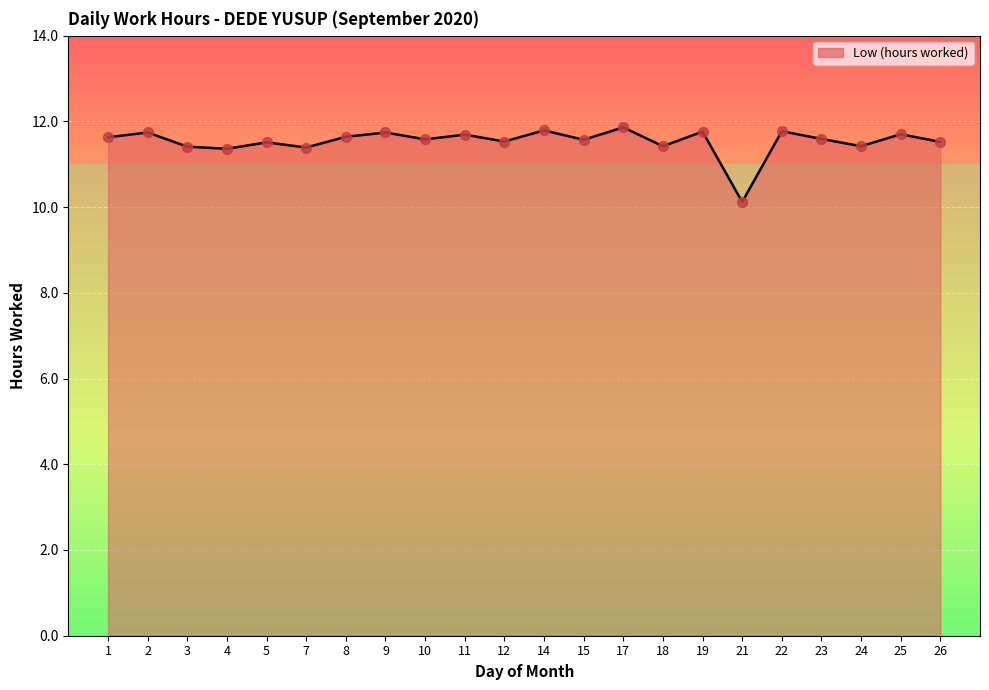

Which has a higher value, 21 or 23?

23